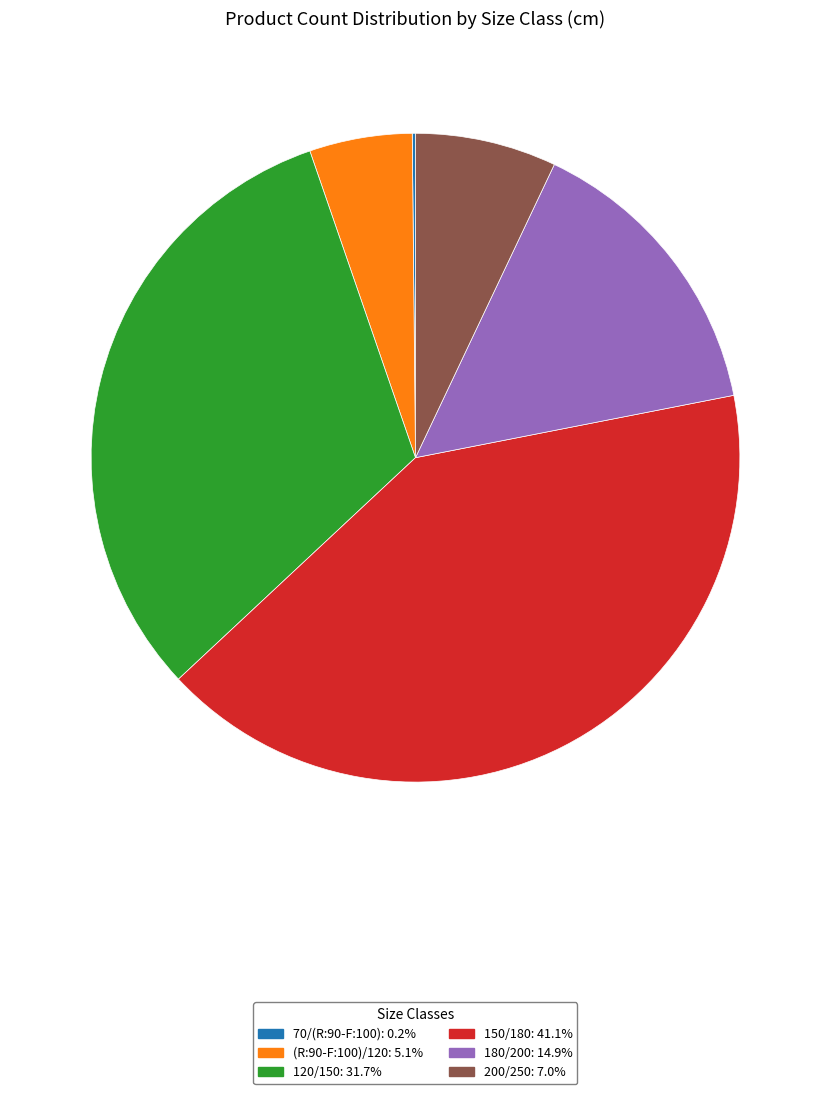

Which has a higher value, 200/250 or 120/150?

120/150